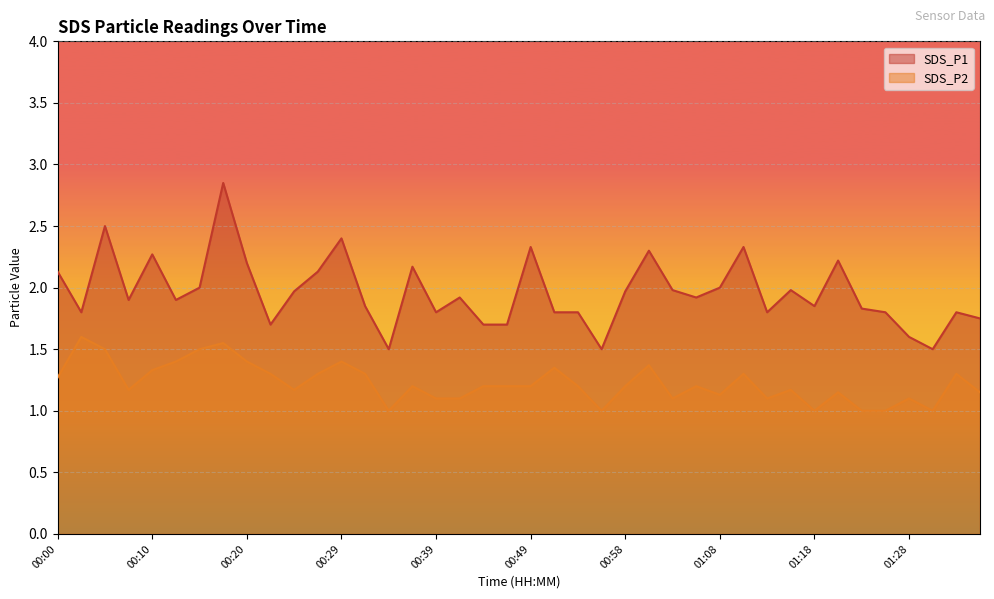

True or false: SDS_P2 and SDS_P1 cross at least once.

False